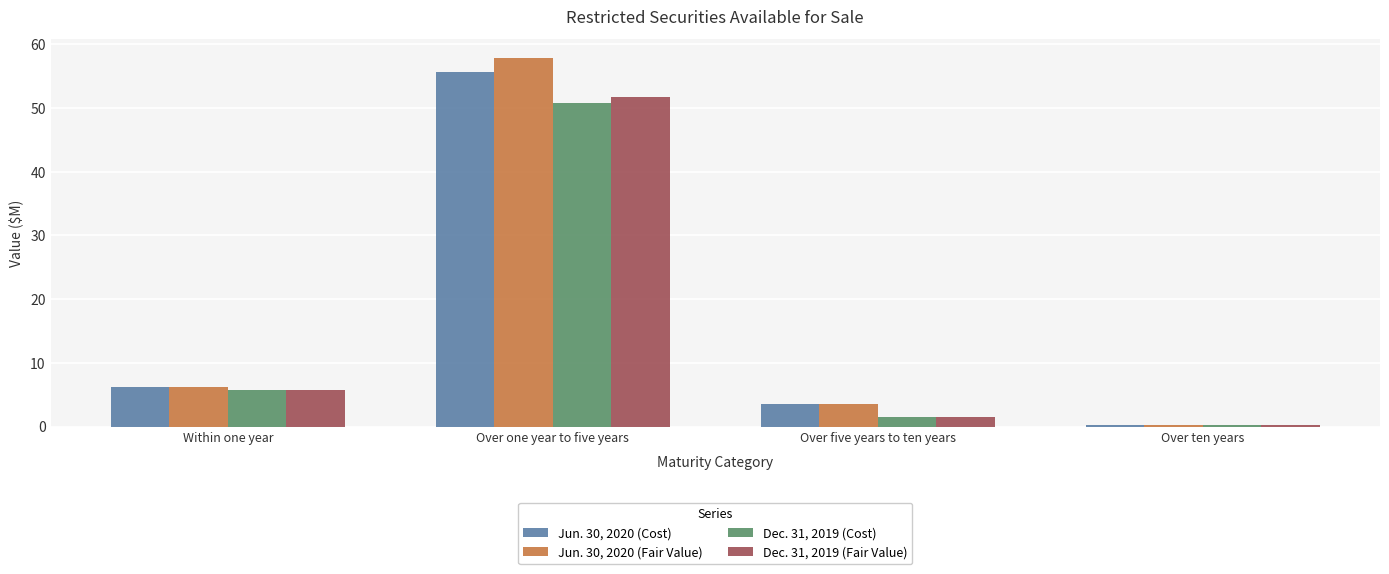

What is the value of the Dec. 31, 2019 (Cost) bar at the 3rd from the left?

1.5